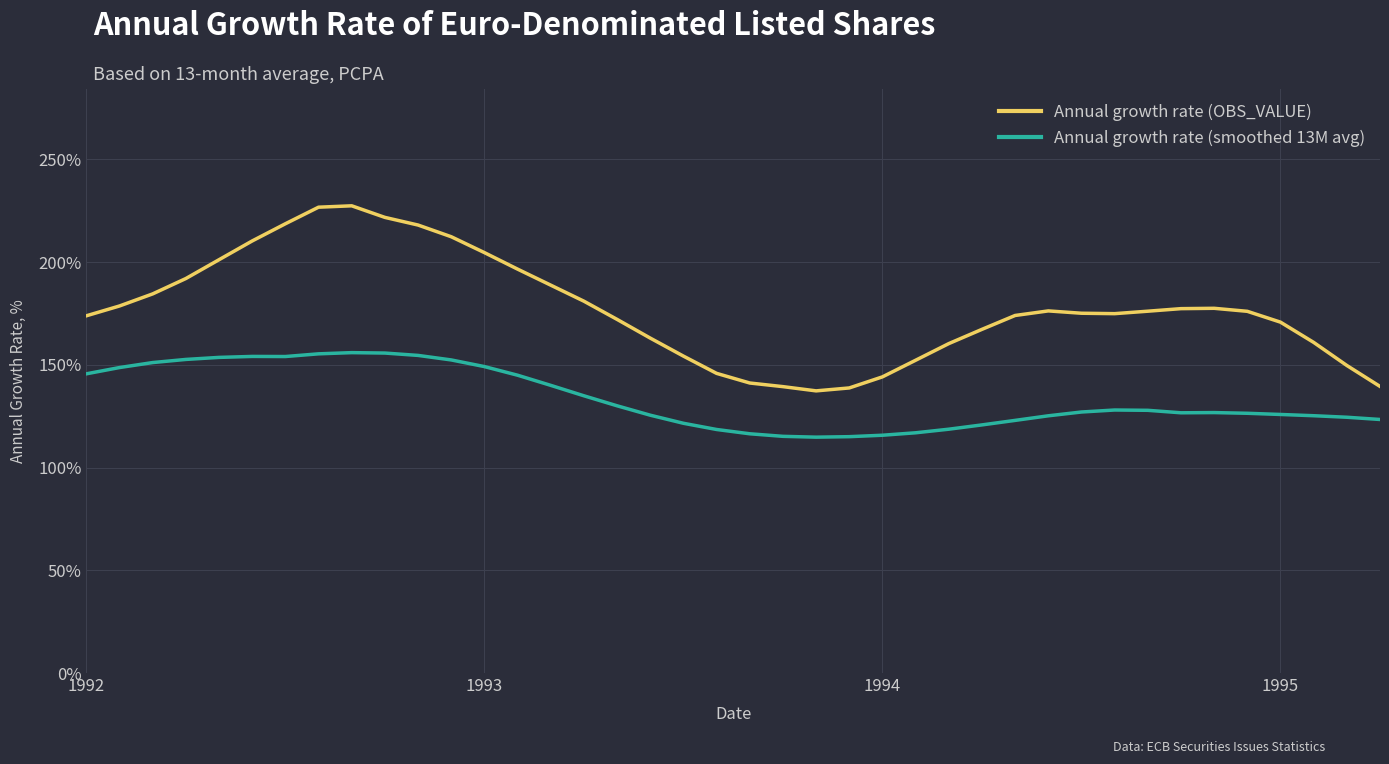

Is this an area chart (filled region under the line)?

No